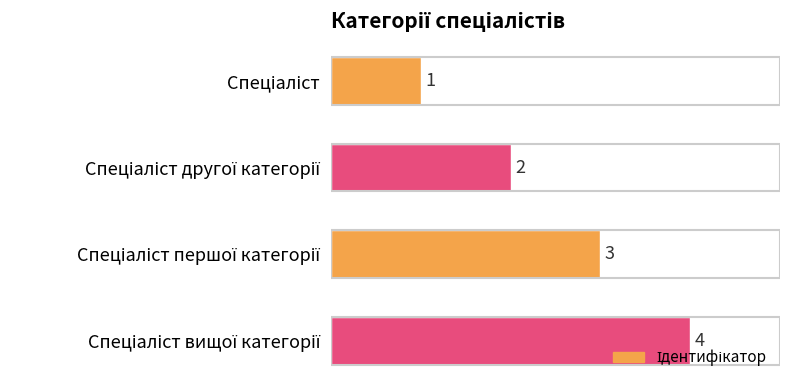

What is the value of the 1st bar from the top?

1